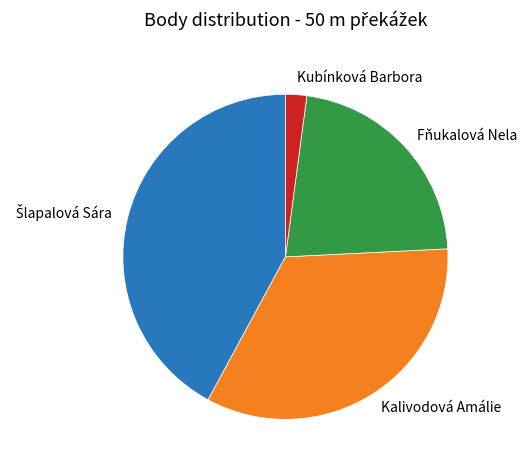

Count the number of slices in the pie.

4